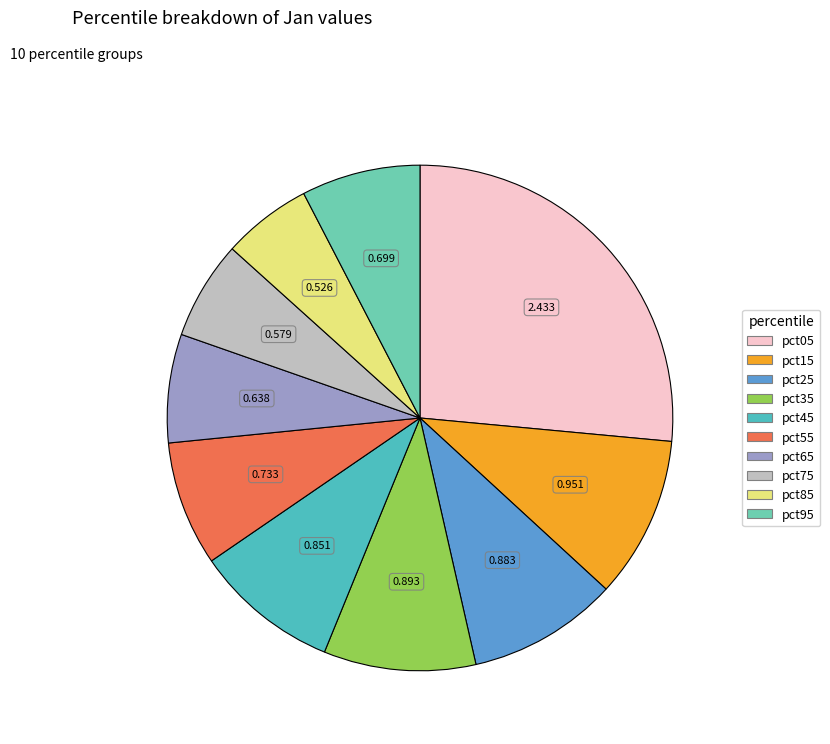

Count the number of slices in the pie.

10